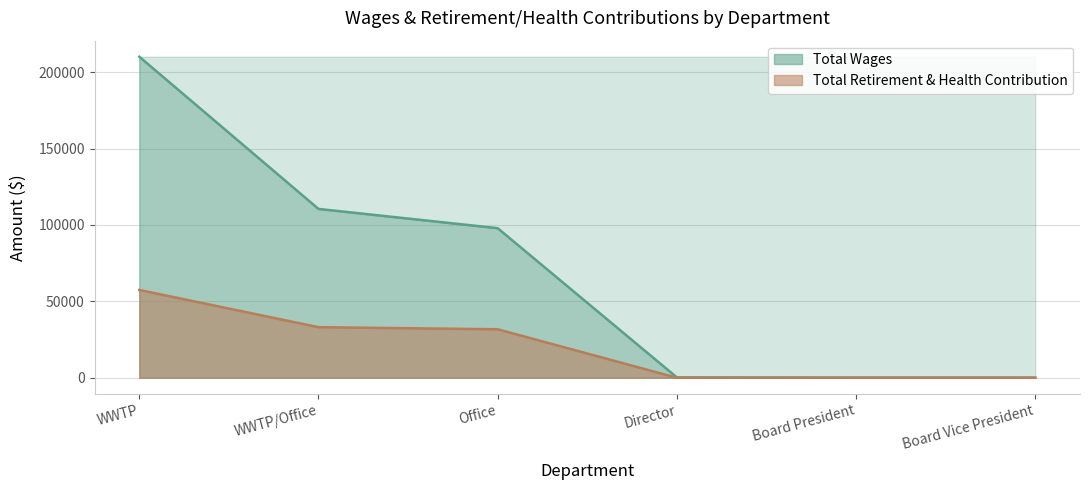

List the labels in order of Total Wages value, smallest first.

Board President, Board Vice President, Director, Office, WWTP/Office, WWTP